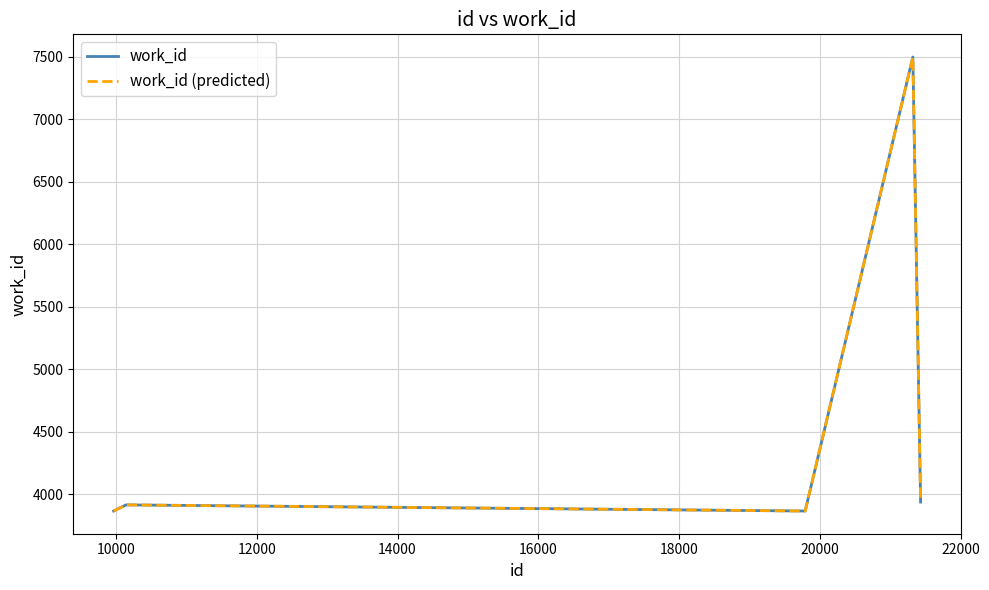

Does the chart have visible grid lines?

Yes